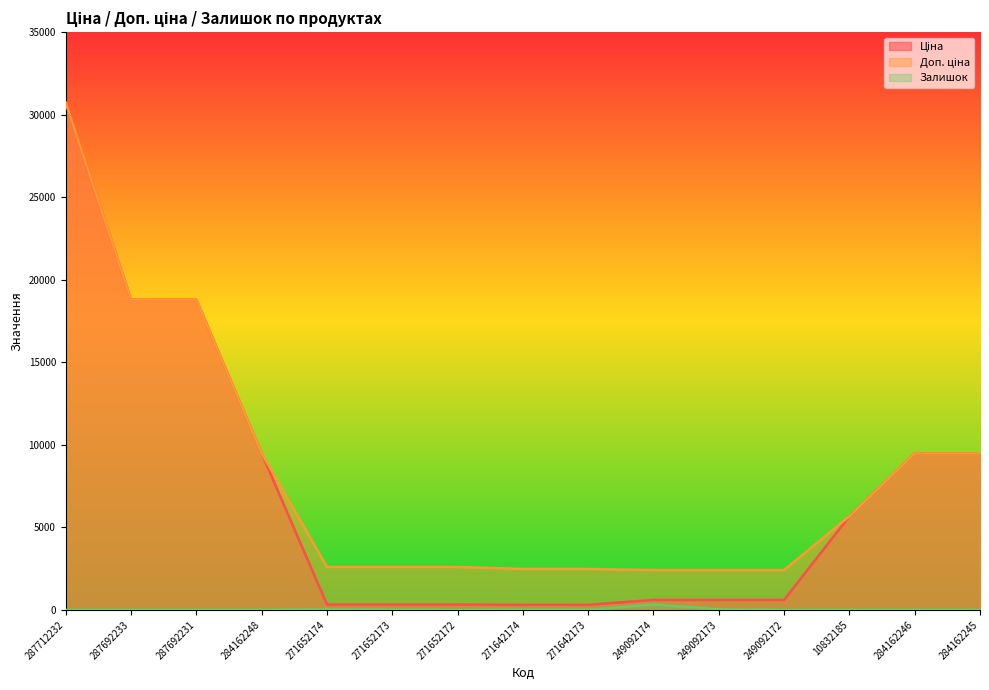

What is the difference between the Залишок values at 284162246 and 271652174?

34.0